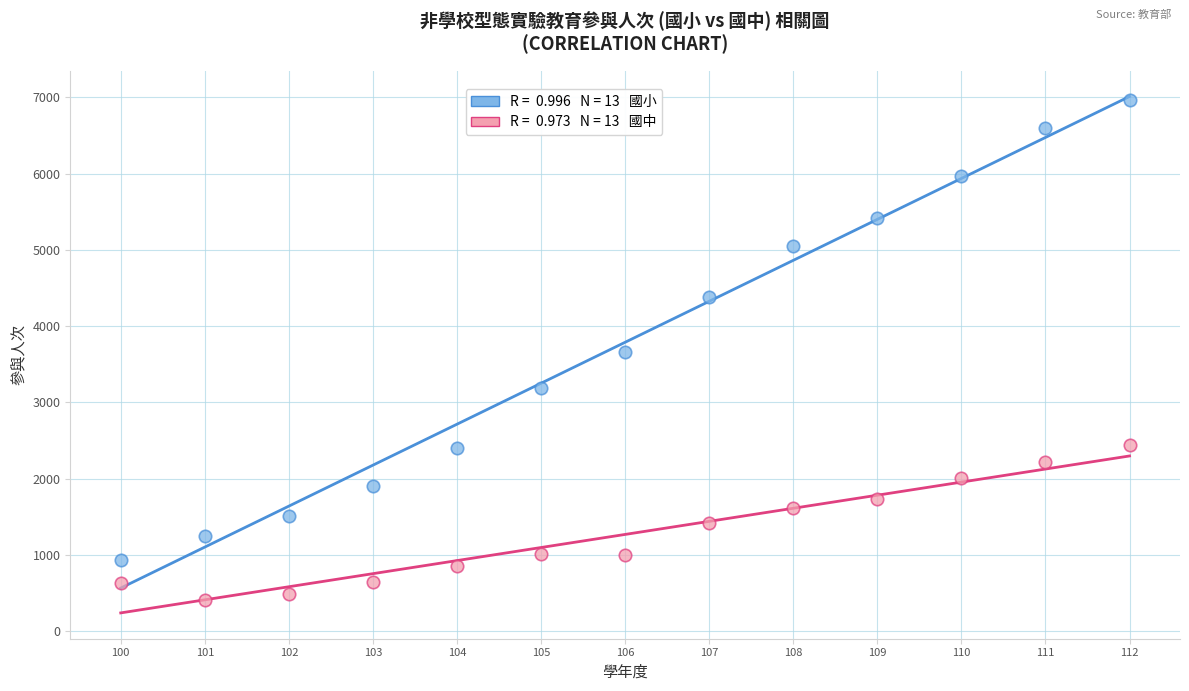

Across all data points, what is the range of X values (max minus min)?

12